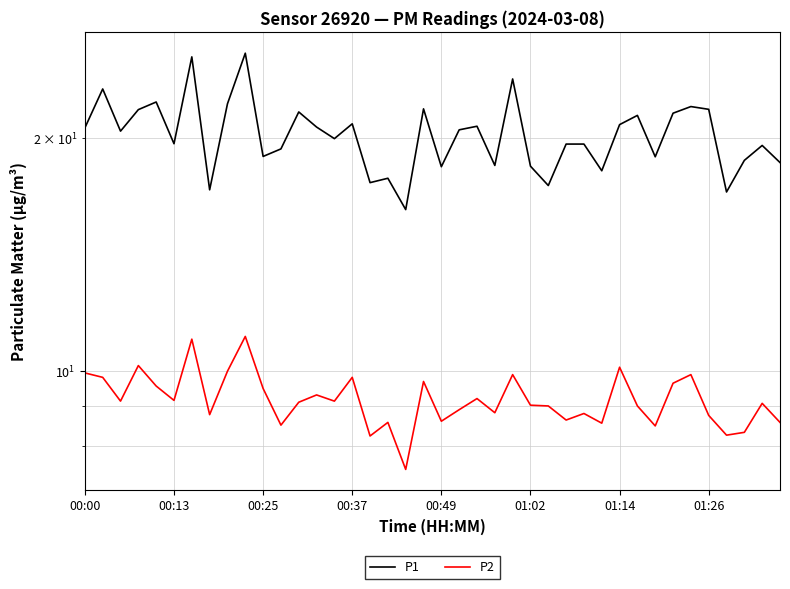

True or false: P2 has more than 0 points higher than both neighbors.

True